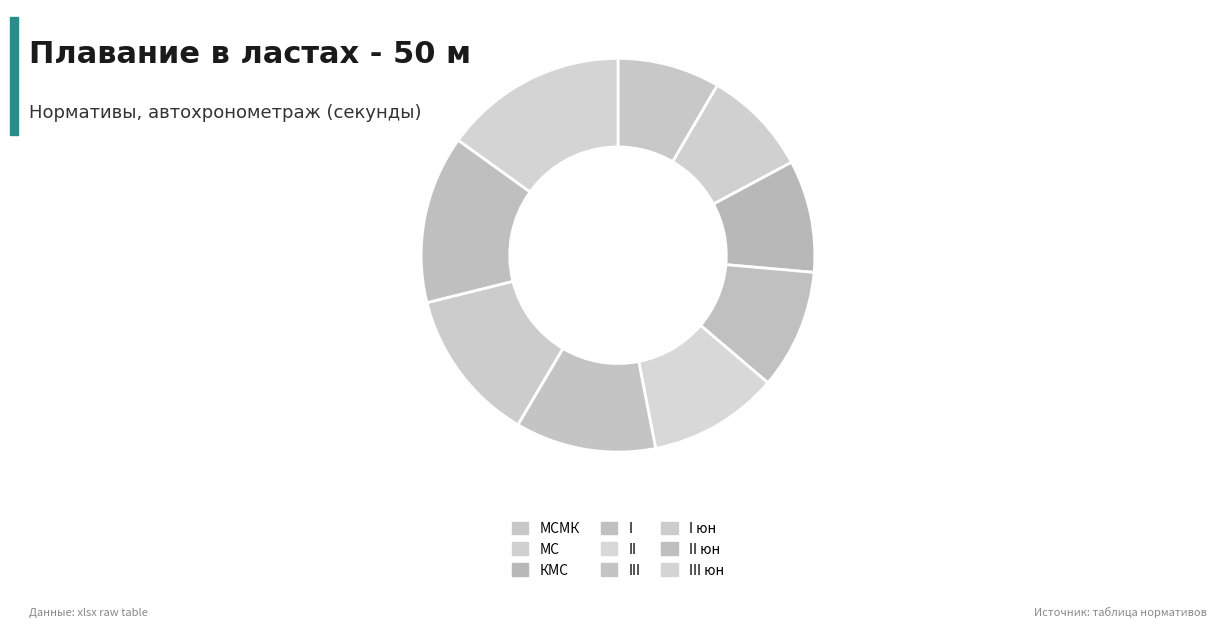

Combined, do II юн and КМС account for over 50%?

No